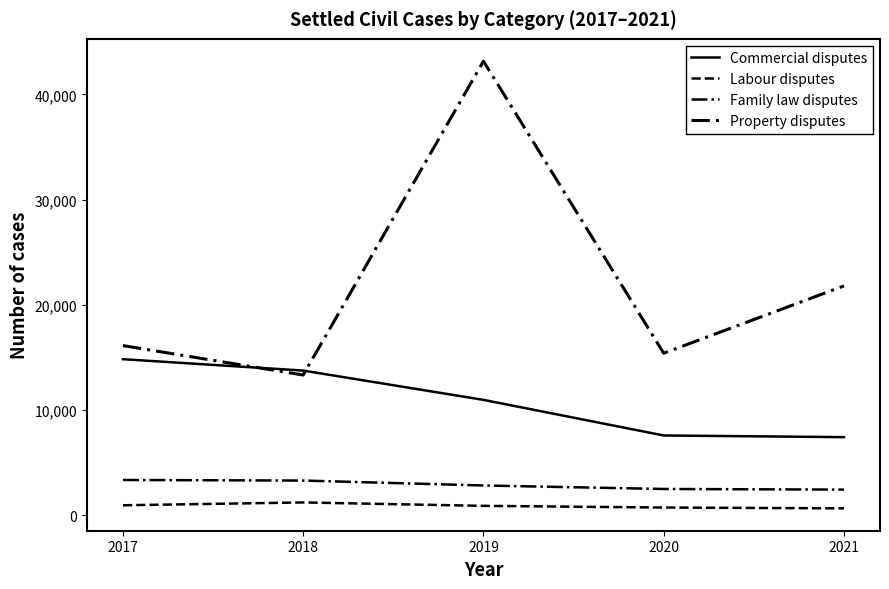

Reading right to left, extract all data points from this chart.

Commercial disputes: 2021=7434	2020=7593	2019=10976	2018=13759	2017=14841
Labour disputes: 2021=667	2020=746	2019=905	2018=1230	2017=960
Family law disputes: 2021=2450	2020=2509	2019=2841	2018=3309	2017=3363
Property disputes: 2021=21805	2020=15409	2019=43156	2018=13337	2017=16131